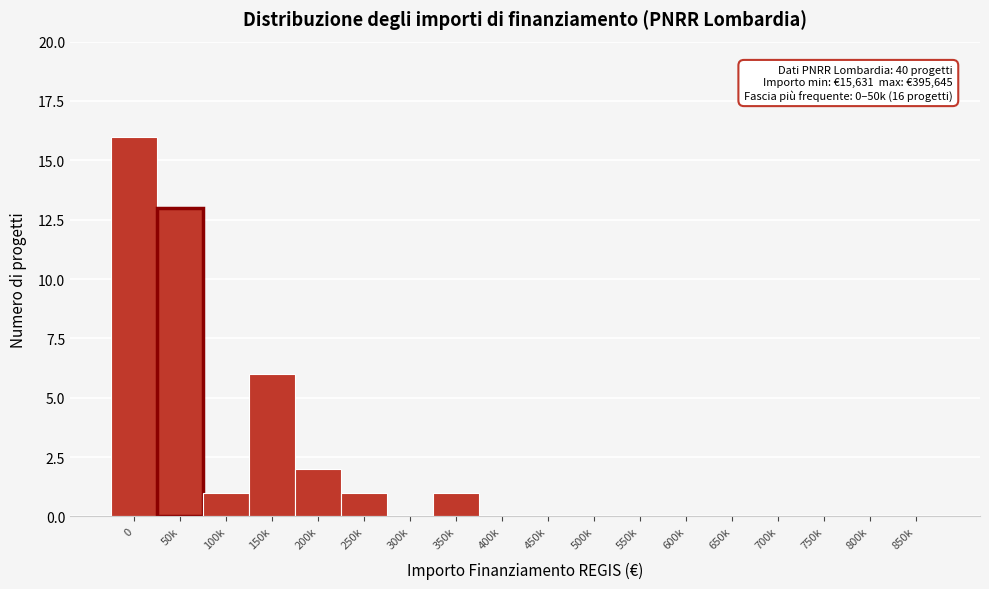

Reading right to left, list all the values displayed in this chart.

850k=0	800k=0	750k=0	700k=0	650k=0	600k=0	550k=0	500k=0	450k=0	400k=0	350k=1	300k=0	250k=1	200k=2	150k=6	100k=1	50k=13	0=16